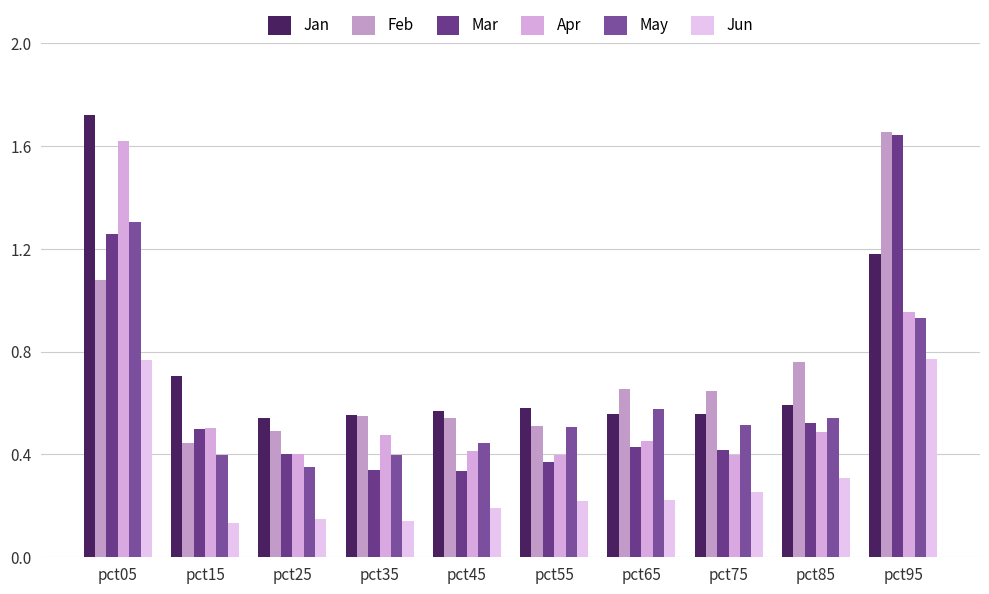

What is the value of the Feb bar at the 5th from the left?

0.5